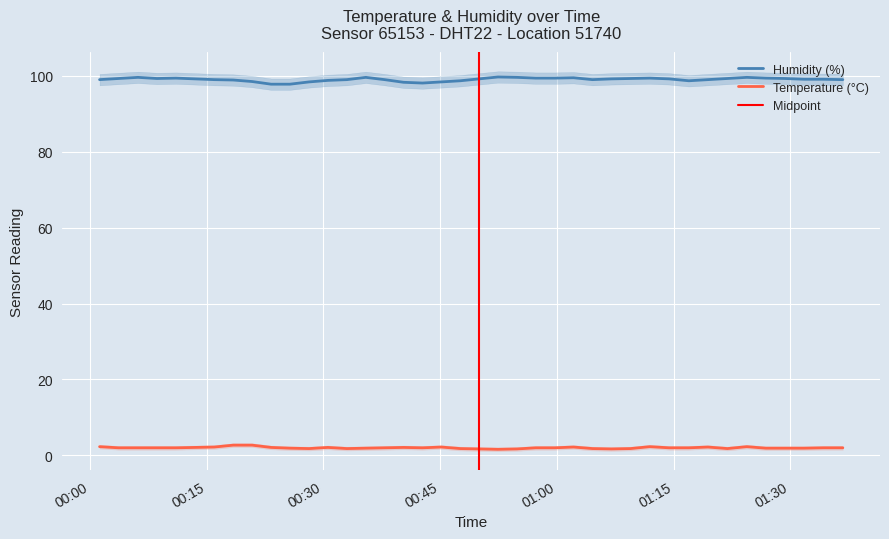

True or false: Humidity (%) and Temperature (°C) cross at least once.

False